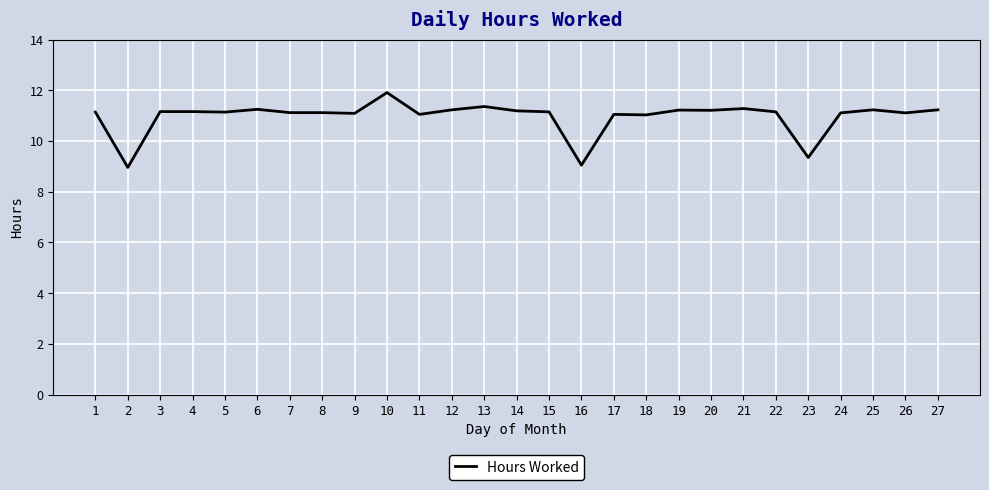

Which label corresponds to the largest value in the chart?

10